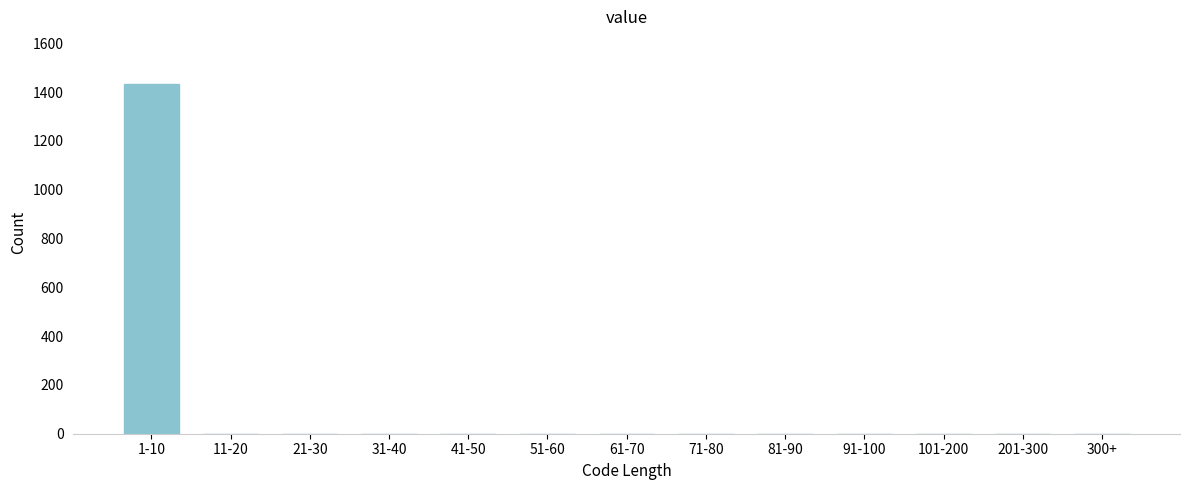

Reading left to right, list all the values displayed in this chart.

1-10=1434	11-20=0	21-30=0	31-40=0	41-50=0	51-60=0	61-70=0	71-80=0	81-90=0	91-100=0	101-200=0	201-300=0	300+=0